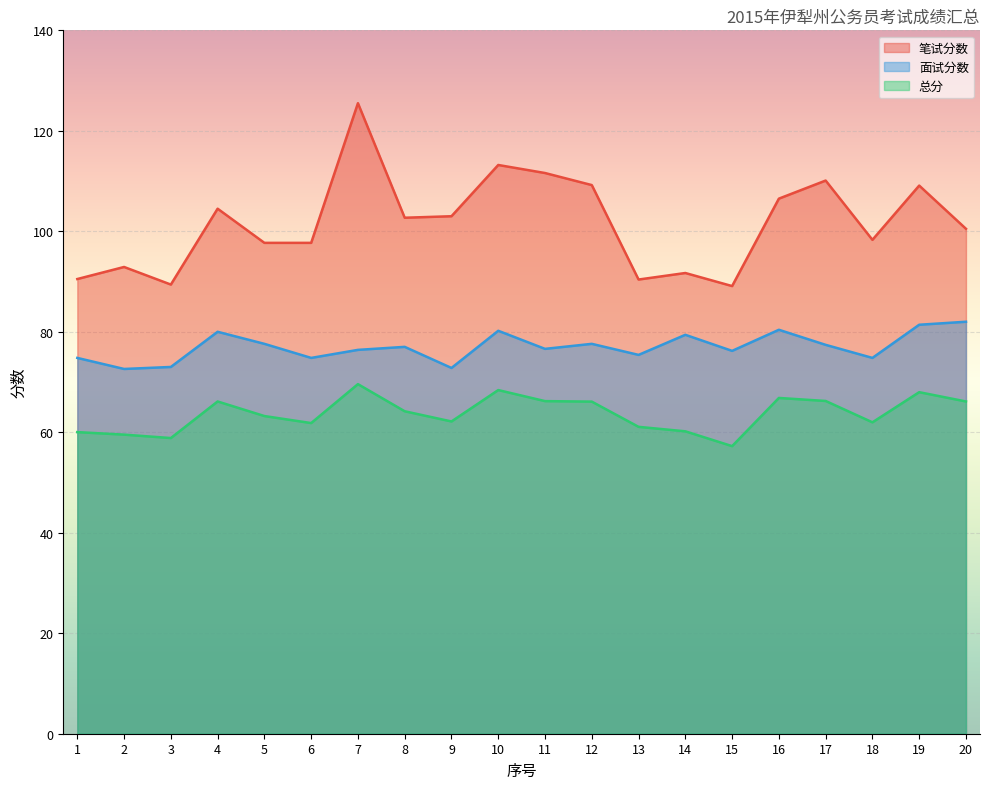

What is the sum of the 总分 values at 1 and 20?

126.2